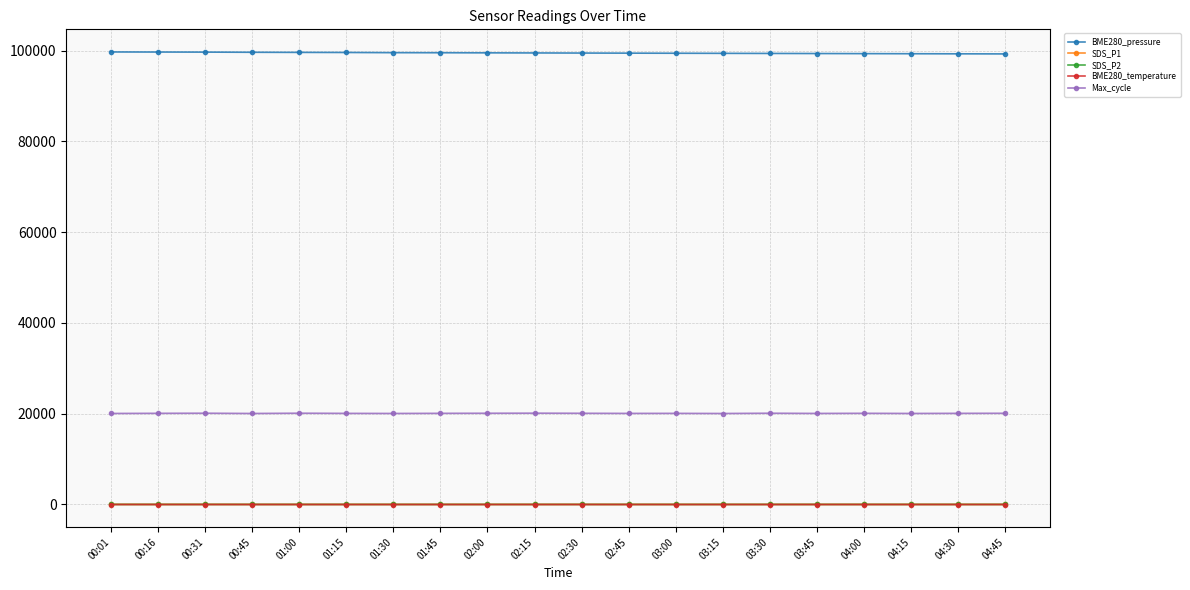

True or false: SDS_P1 and Max_cycle intersect in this chart.

False